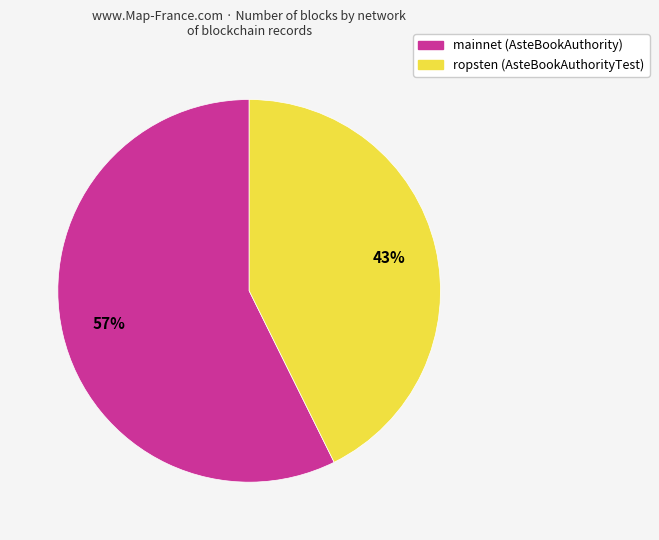

How many segments does this pie chart have?

2